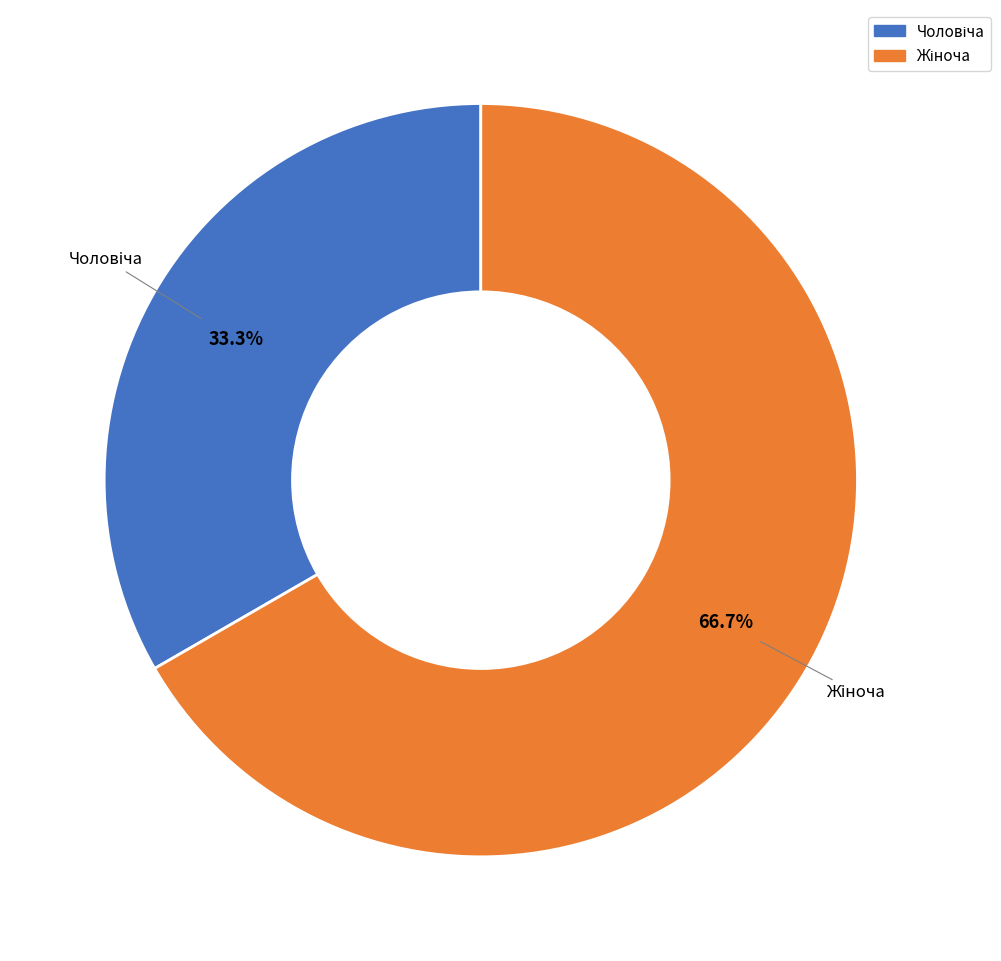

Does any single category account for the majority?

Yes